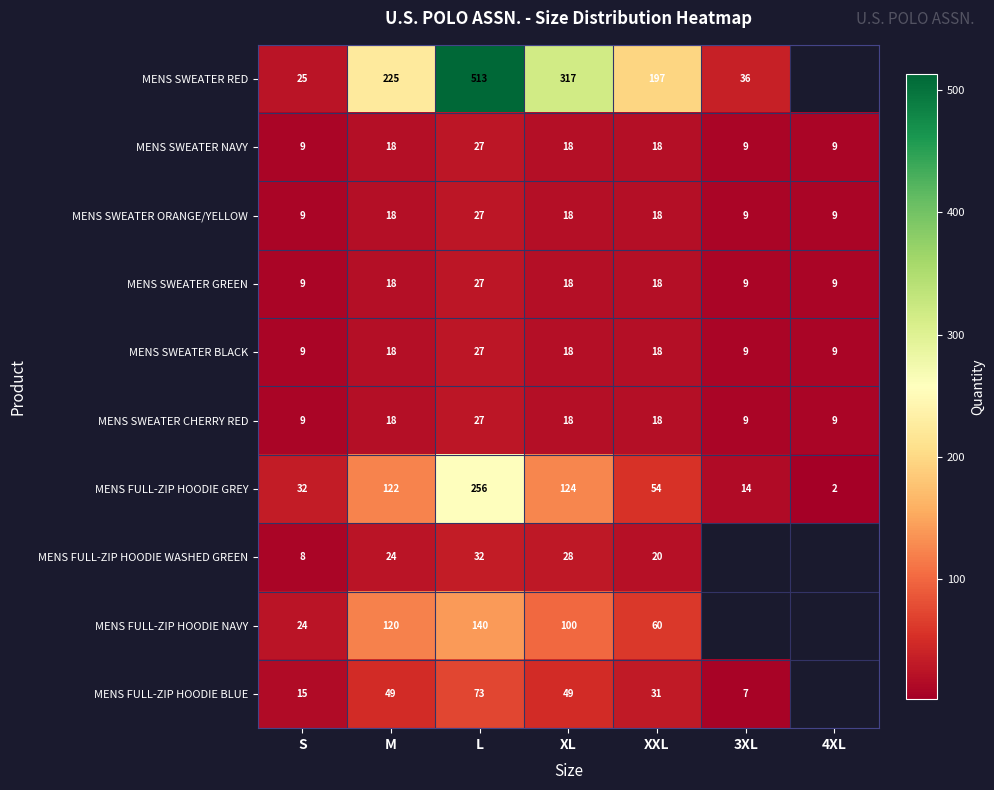

Between XL and XXL, which series saw the biggest shift?

MENS SWEATER RED